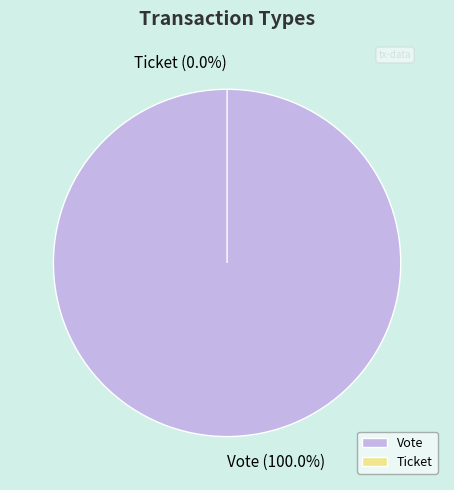

Which category has the biggest portion of the pie?

Vote